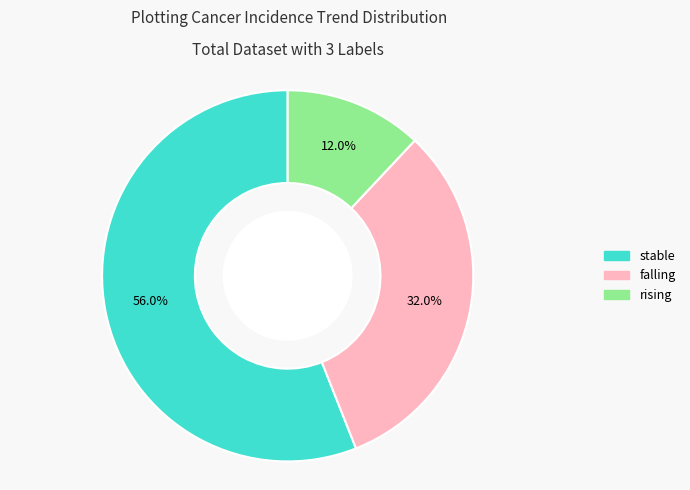

What percentage do rising and falling together represent?

44.0%